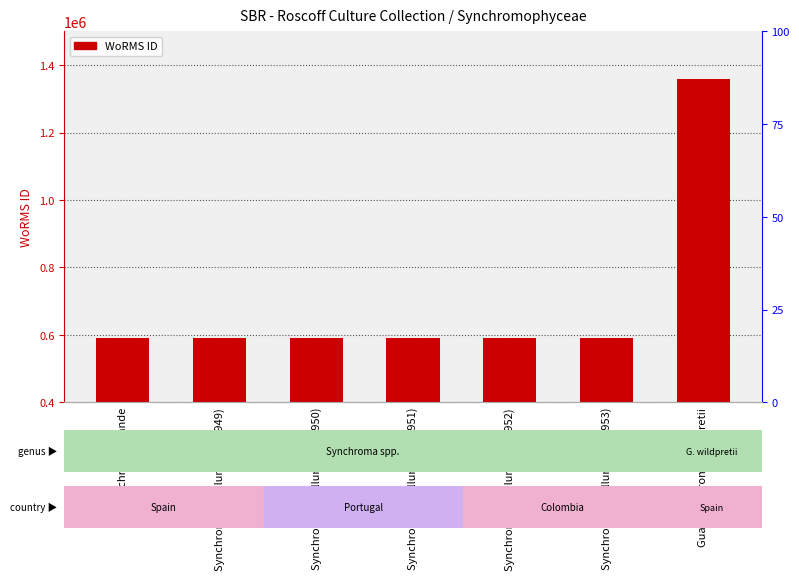

What is the sum of all values?

4902359